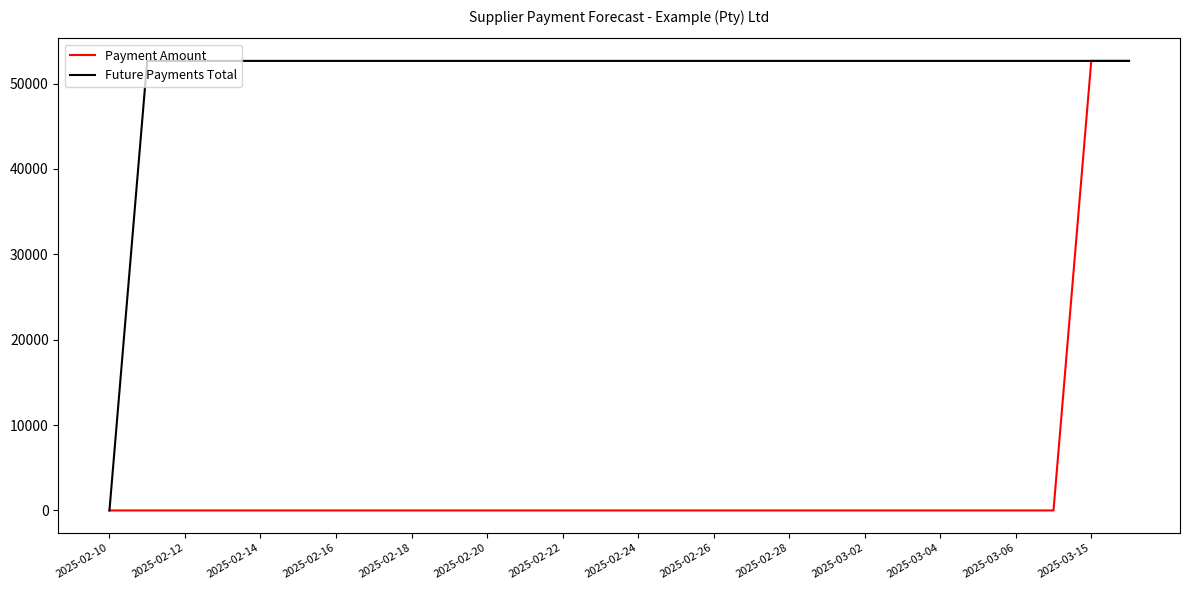

Rank the series by their average value, from lowest to highest.

Payment Amount, Future Payments Total